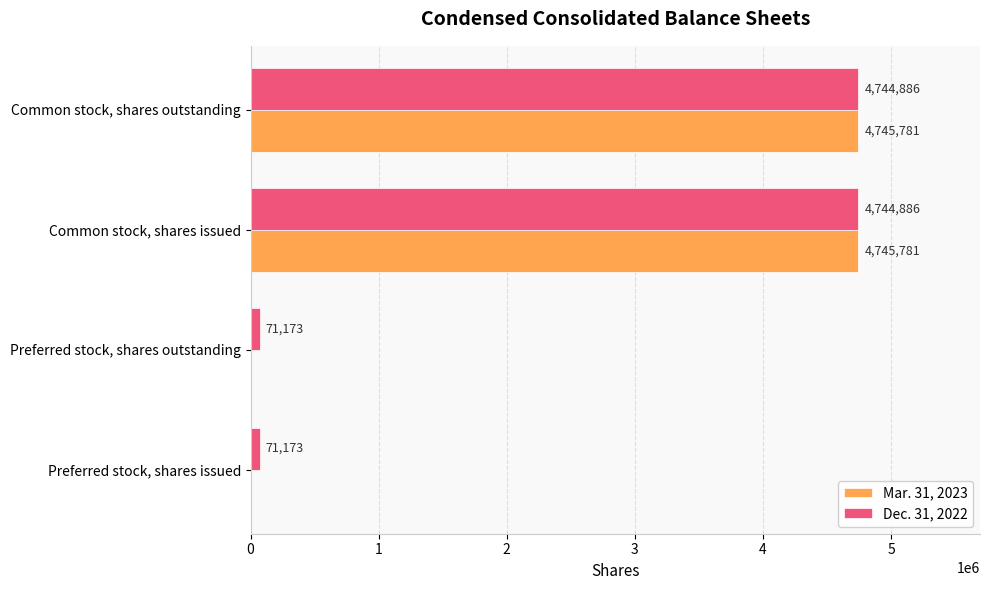

Is it true that Mar. 31, 2023 equals 4745781 at Common stock, shares issued?

True